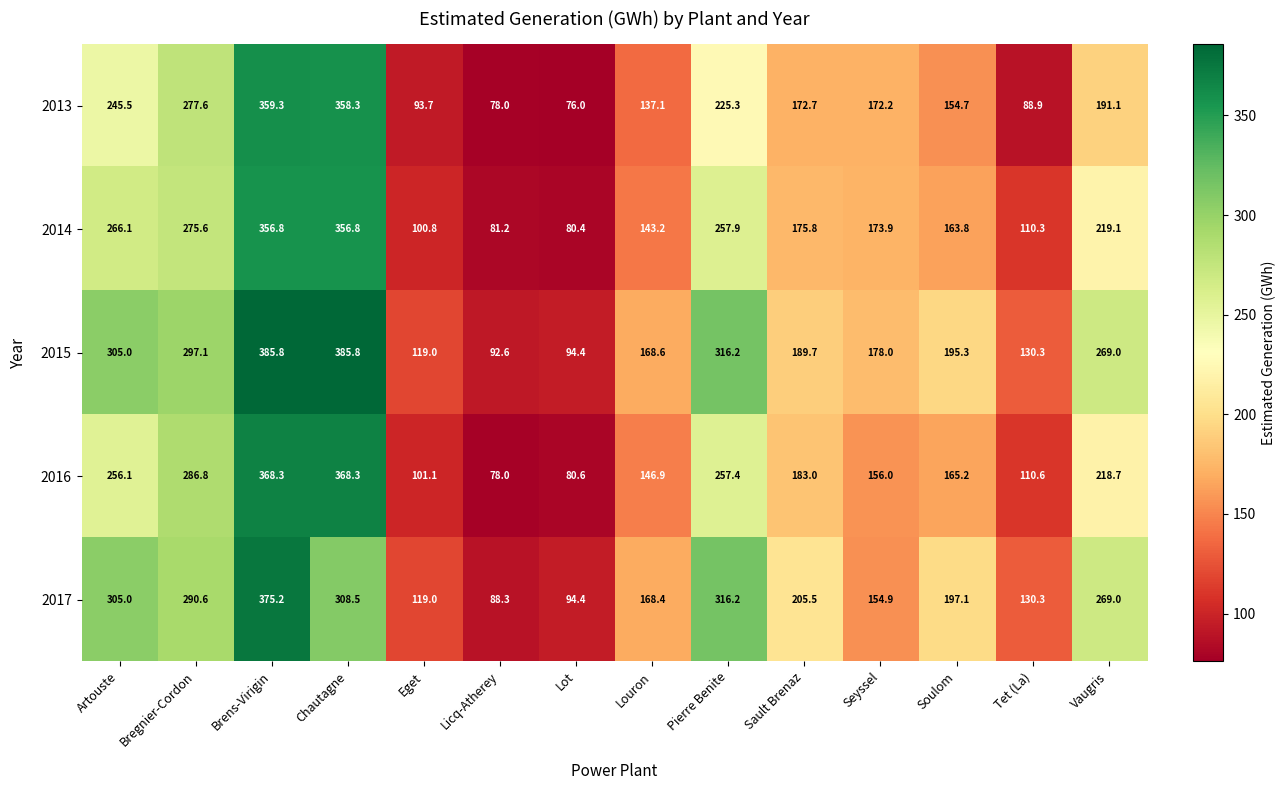

What is the minimum value shown in the chart?

76.0